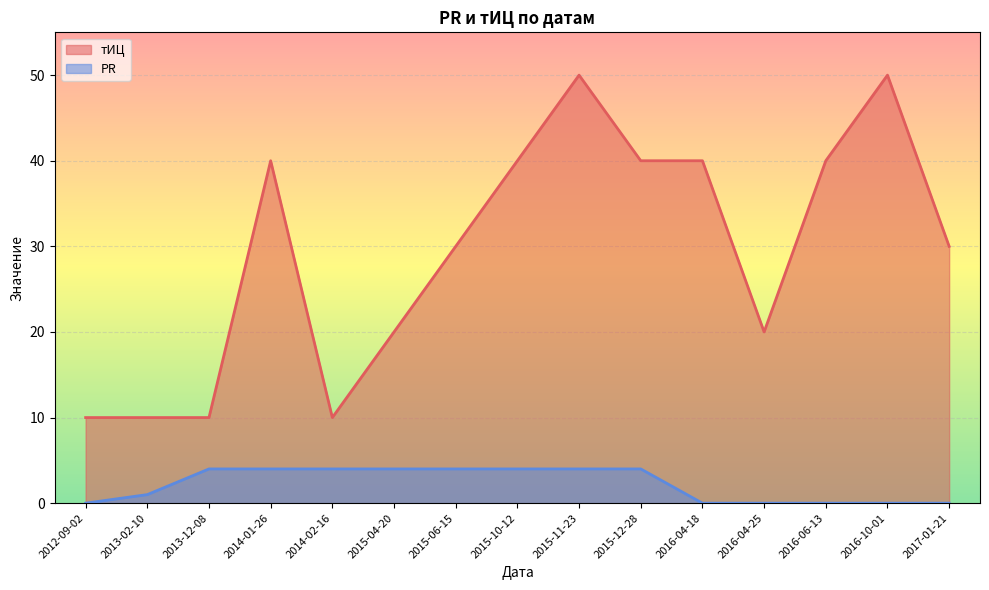

What is the sum of all тИЦ values?

440